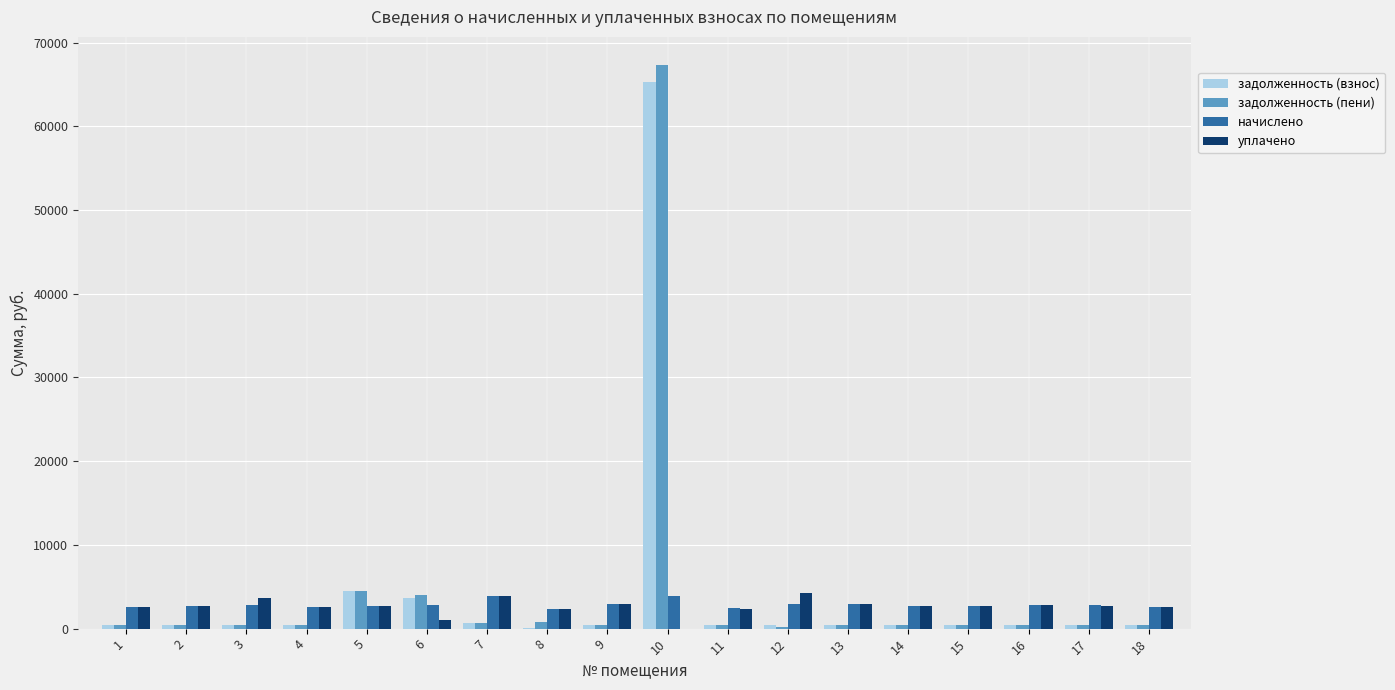

At which category is the sum across all series the highest?

10